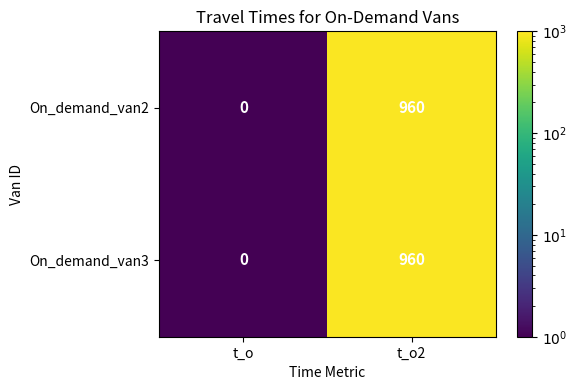

Reading right to left, extract all data points from this chart.

On_demand_van2: 960	0
On_demand_van3: 960	0